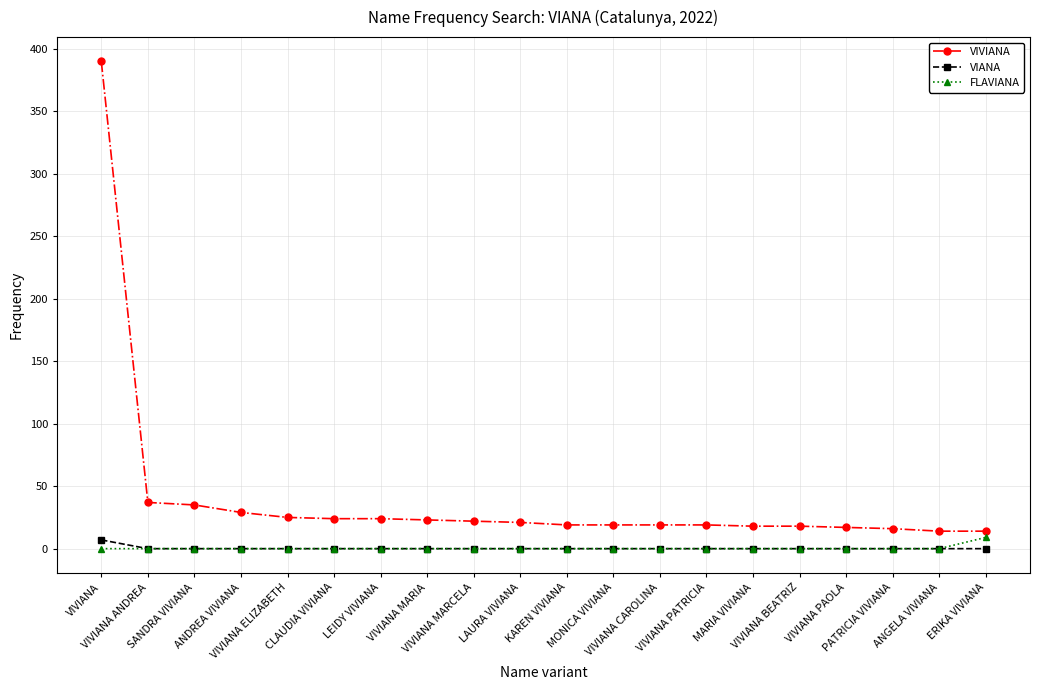

True or false: VIANA and VIVIANA cross at least once.

False